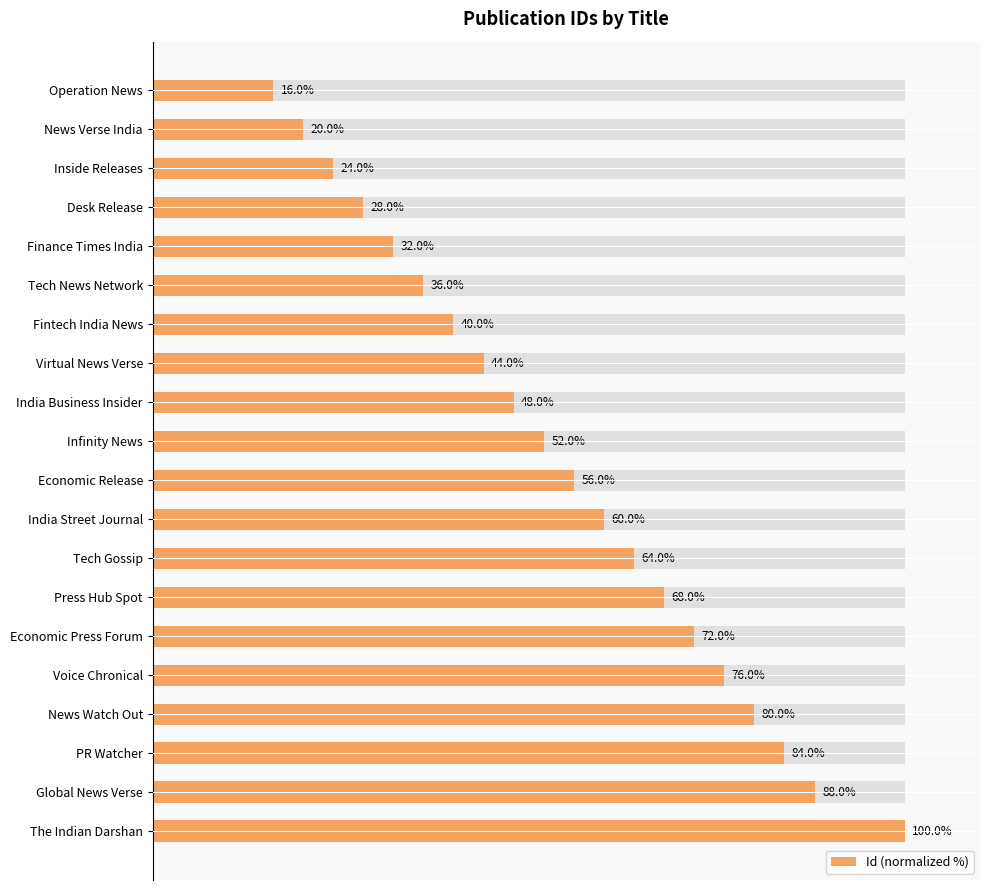

How many data points does each series have?

20